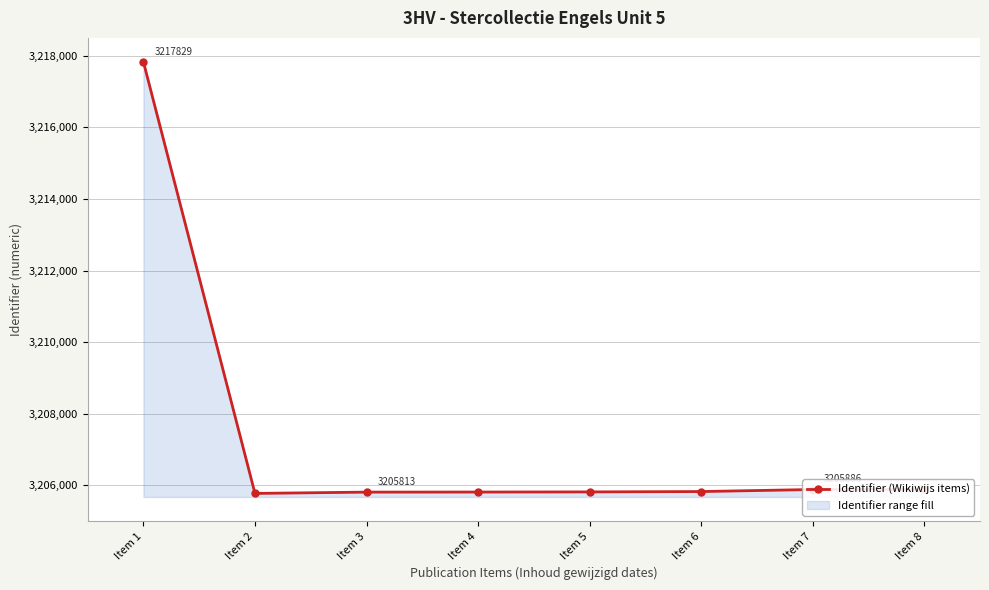

Which category has the lowest value across all series?

Item 2